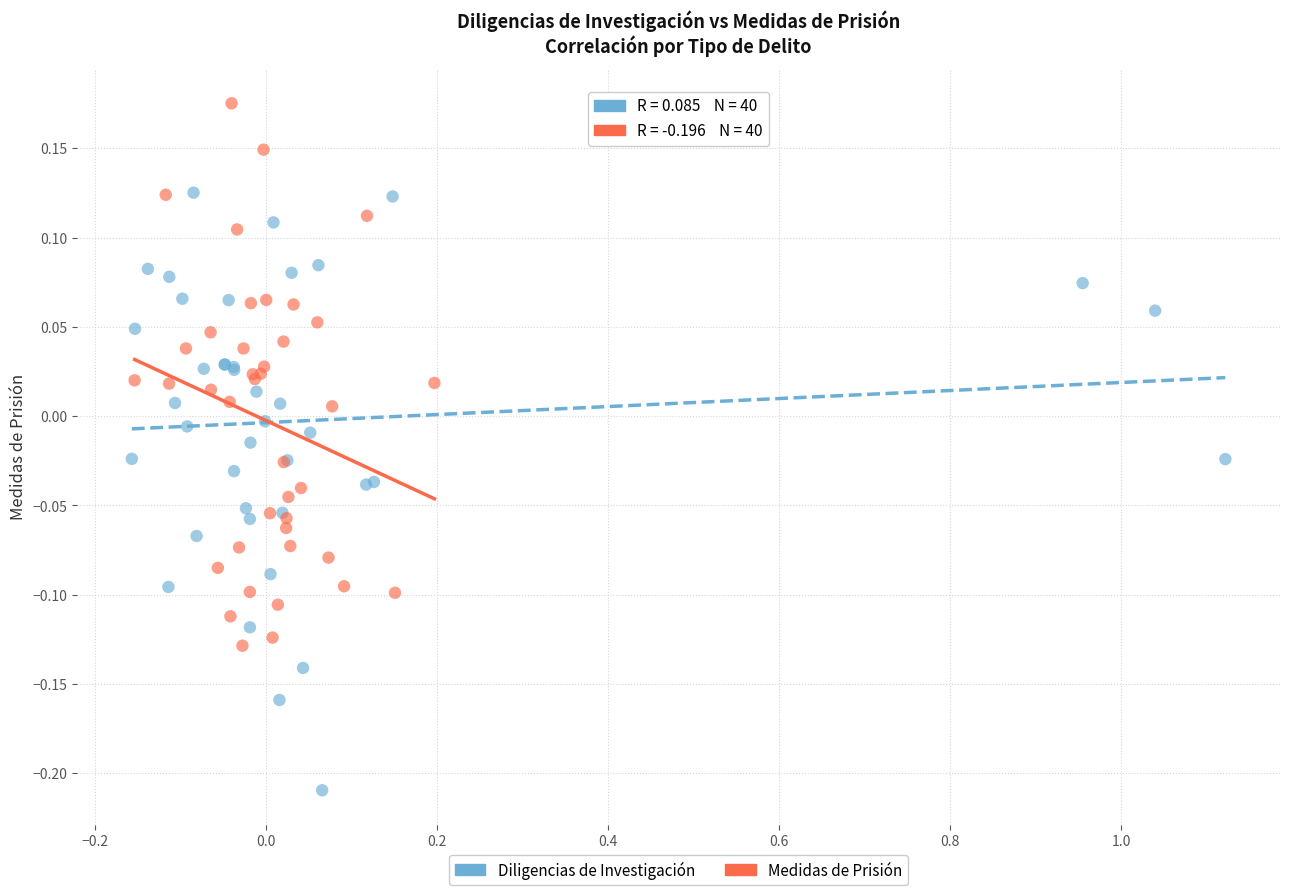

Which series reaches the minimum Y coordinate?

Diligencias de Investigación